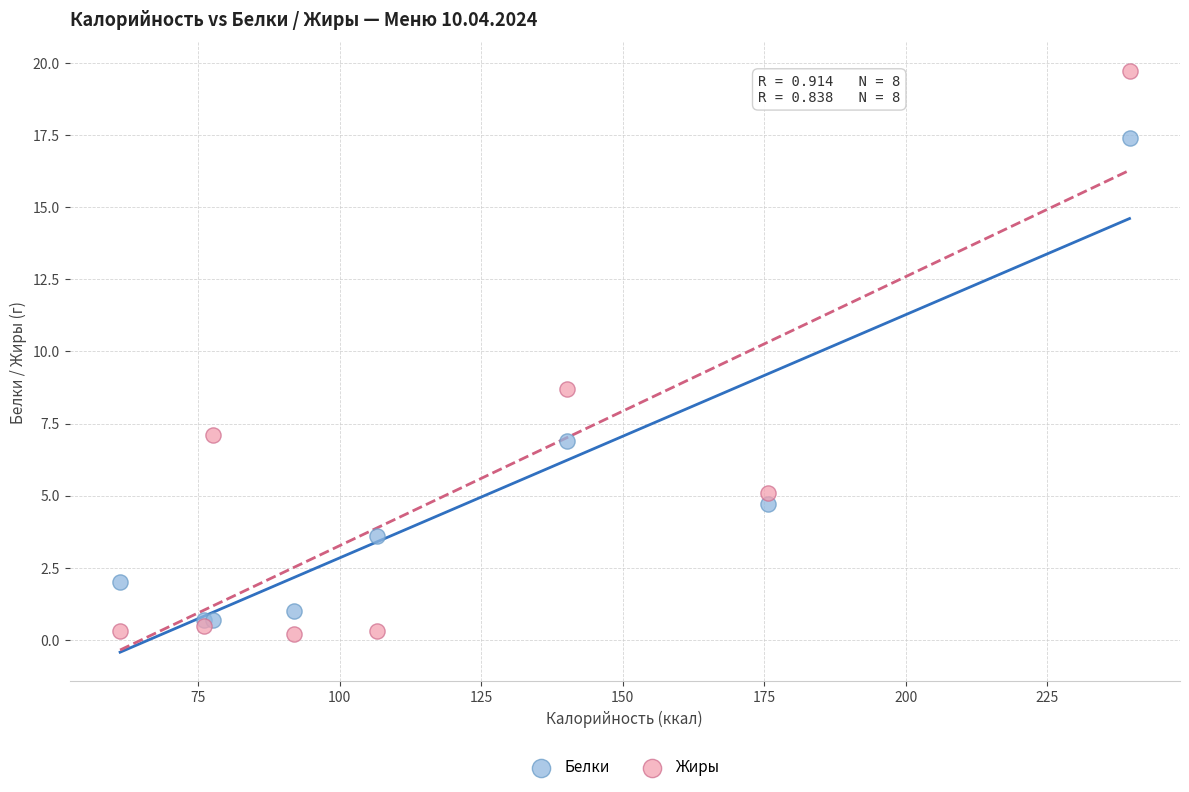

Which series has the largest Y range (max minus min)?

Жиры